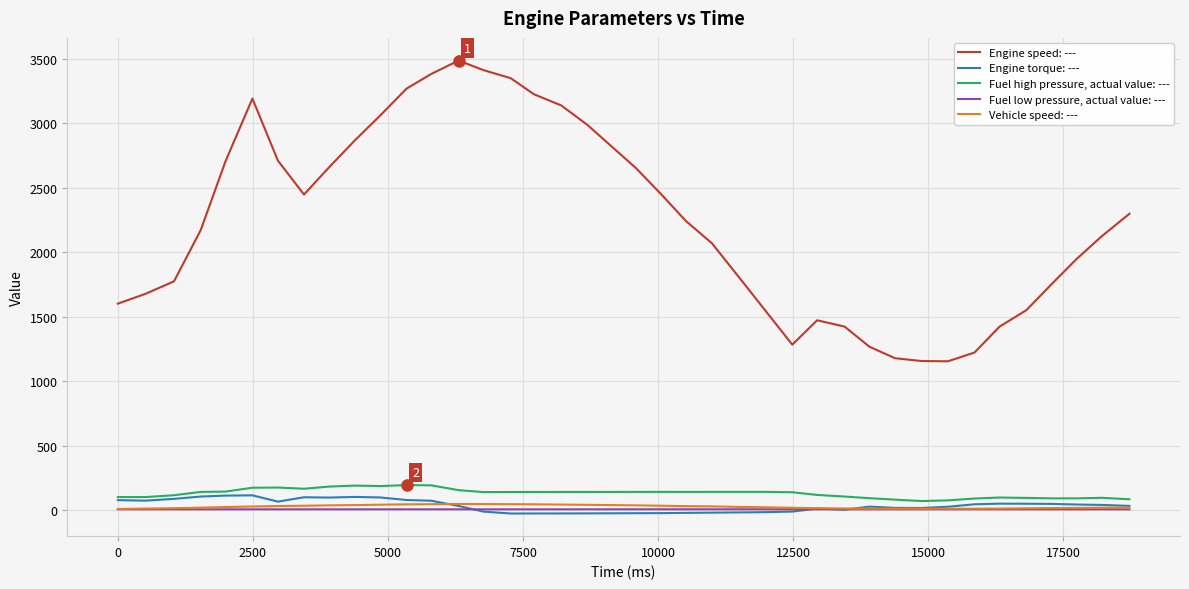

Rank the series by their maximum value, from lowest to highest.

Fuel low pressure, actual value: ---, Vehicle speed: ---, Engine torque: ---, Fuel high pressure, actual value: ---, Engine speed: ---